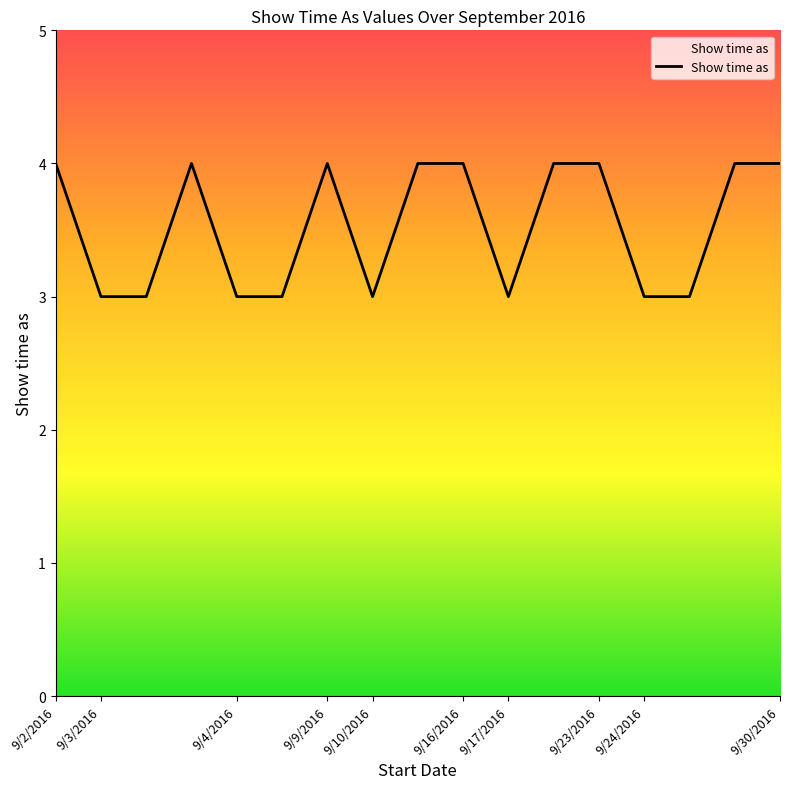

What is the minimum value shown in the chart?

3